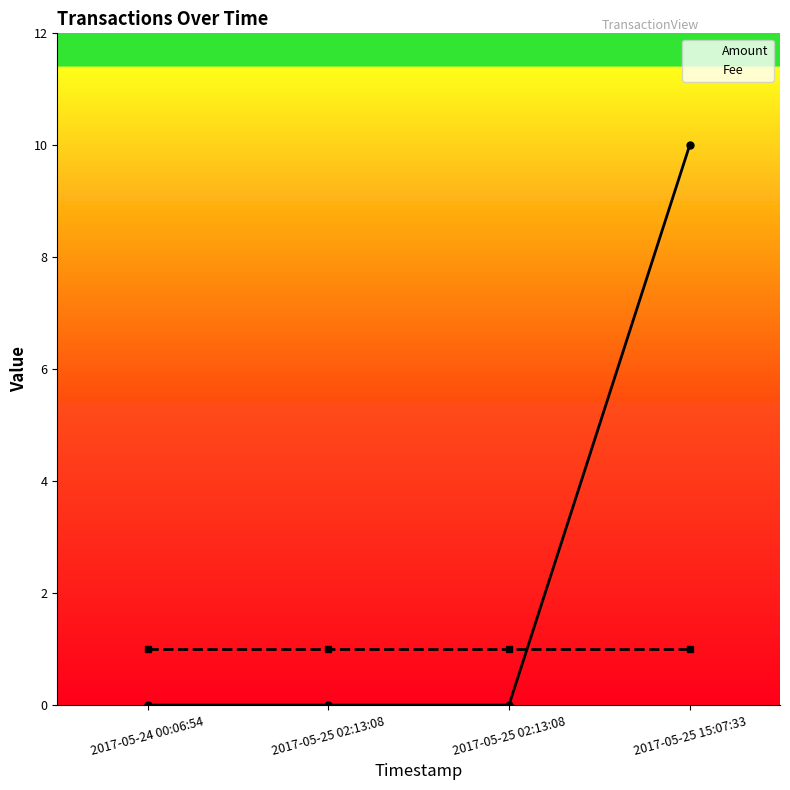

Is the value of Fee at 2017-05-25 02:13:08 greater than the value of Amount at 2017-05-25 02:13:08?

Yes